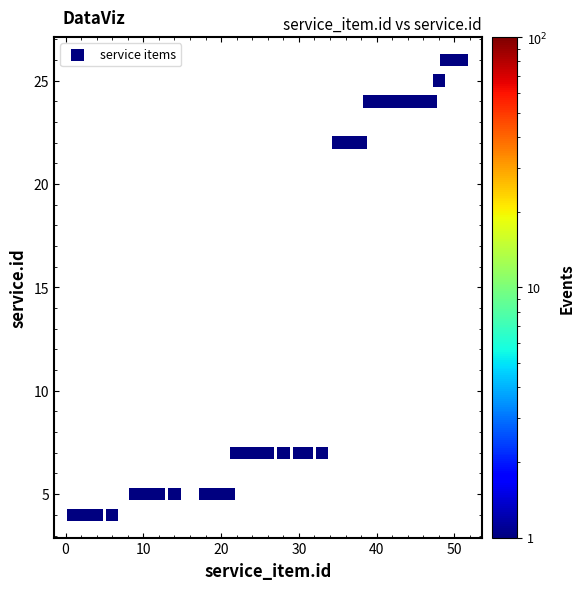

What is the range of Y values (max minus min)?

22